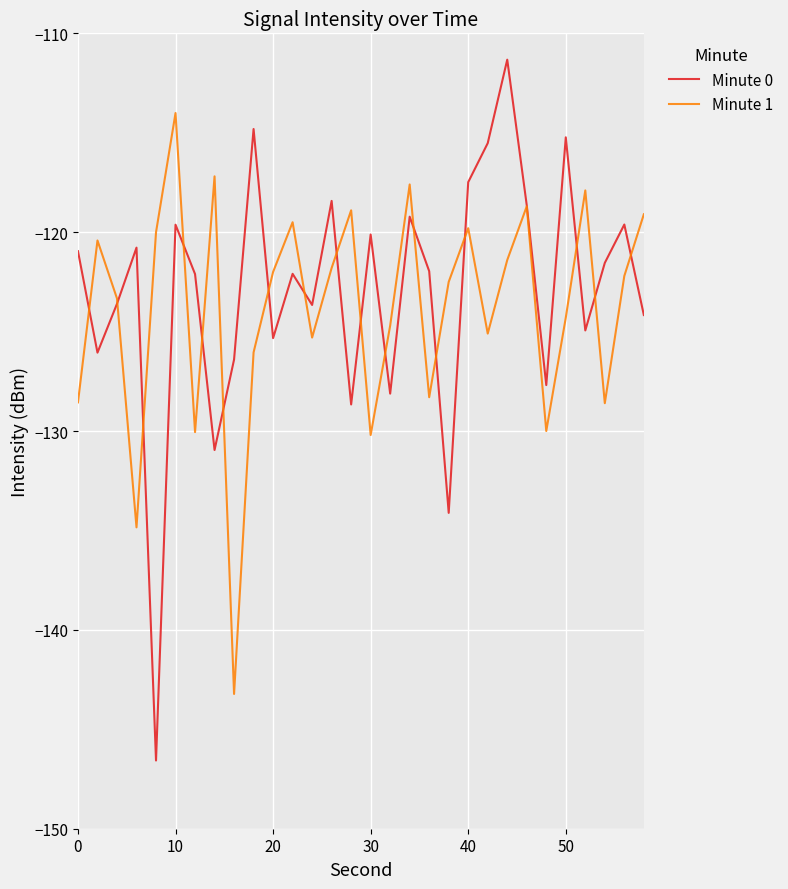

True or false: Minute 0 and Minute 1 intersect in this chart.

True